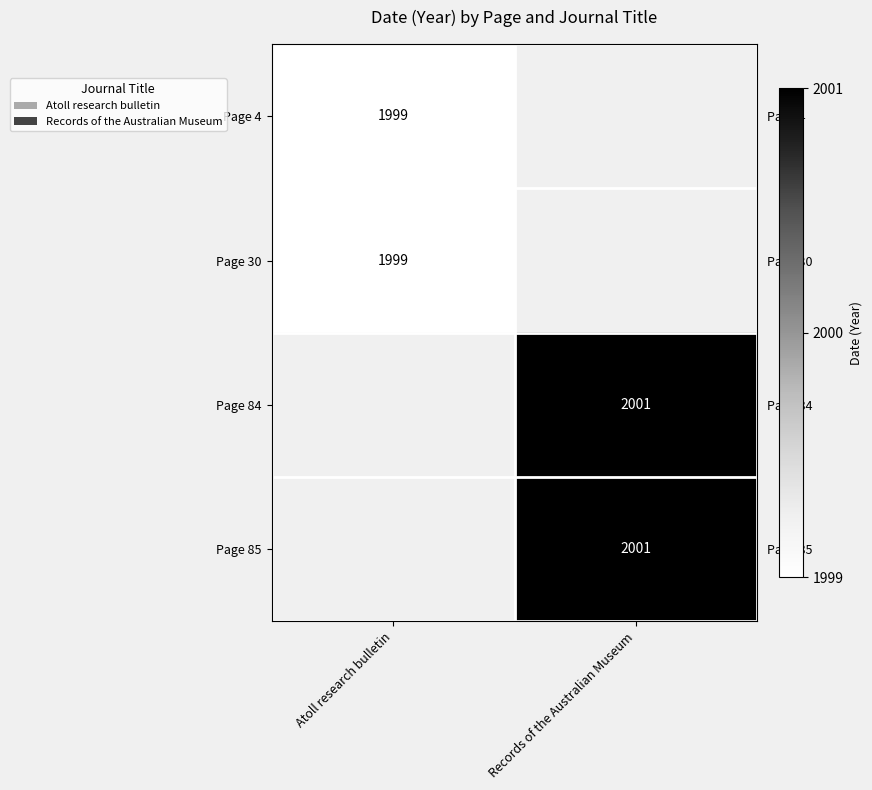

True or false: Page 84 has a value of 3256 at Records of the Australian Museum.

False